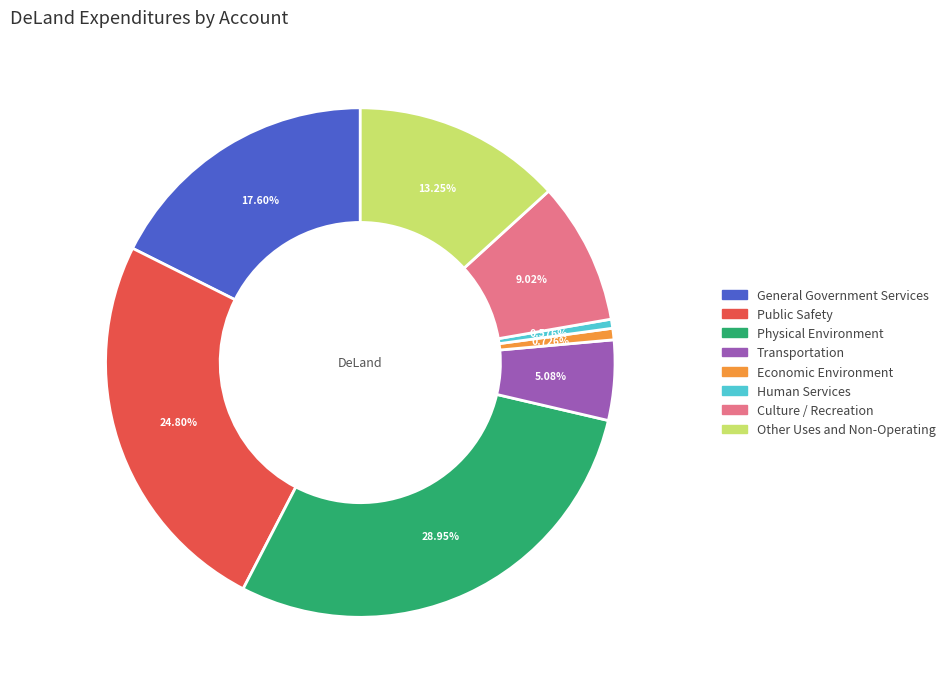

To the nearest percent, what is the difference between the largest and smallest slice percentages?

28%